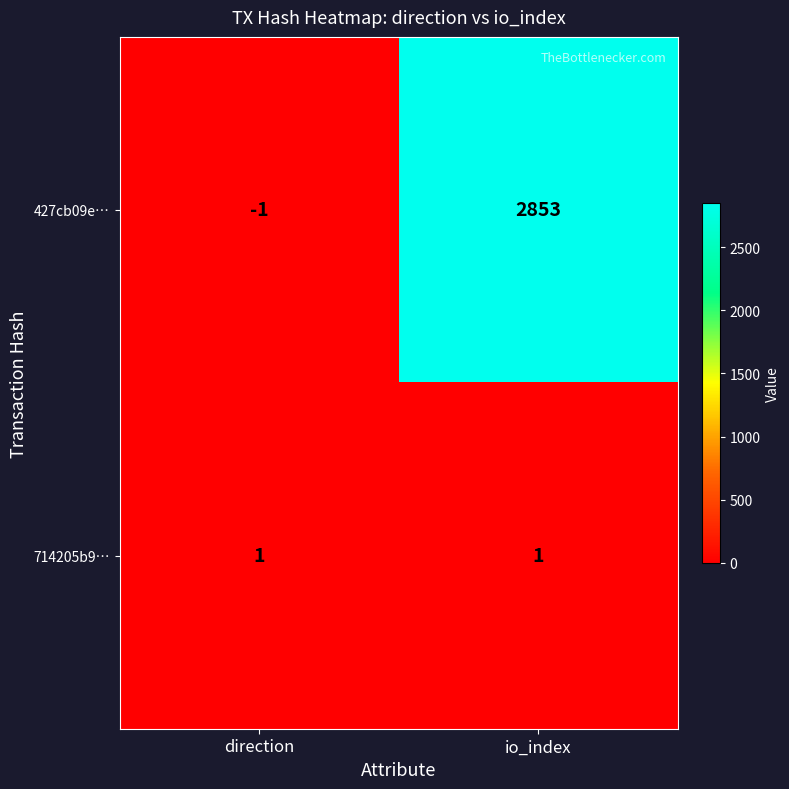

Count the number of data series in this chart.

2